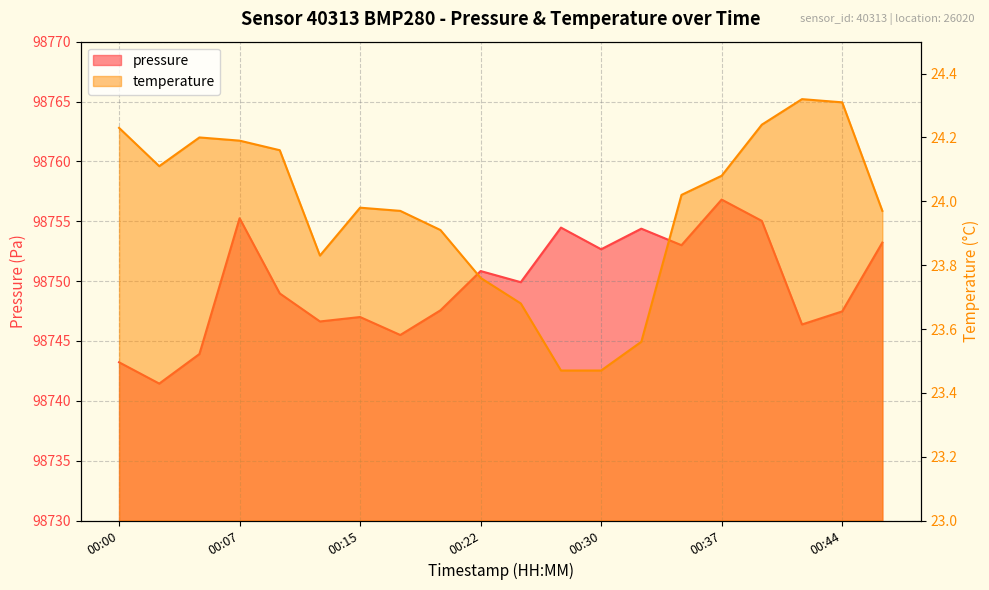

True or false: temperature has more than 1 points higher than both neighbors.

True